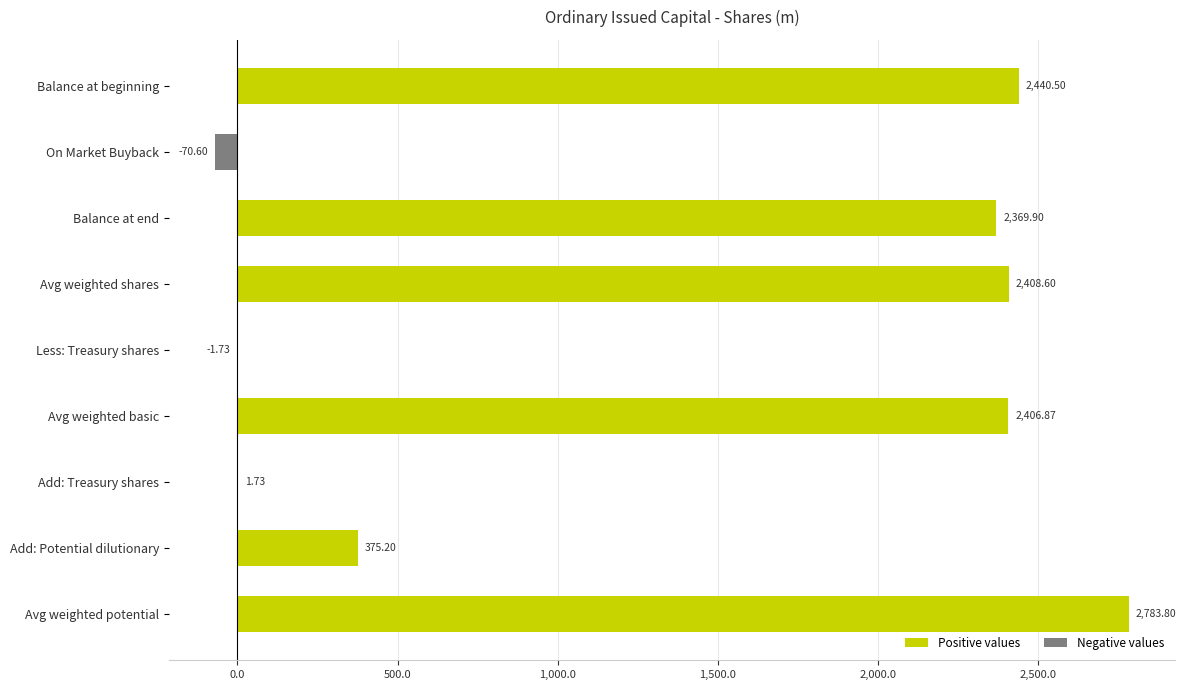

Are the bars horizontal?

Yes